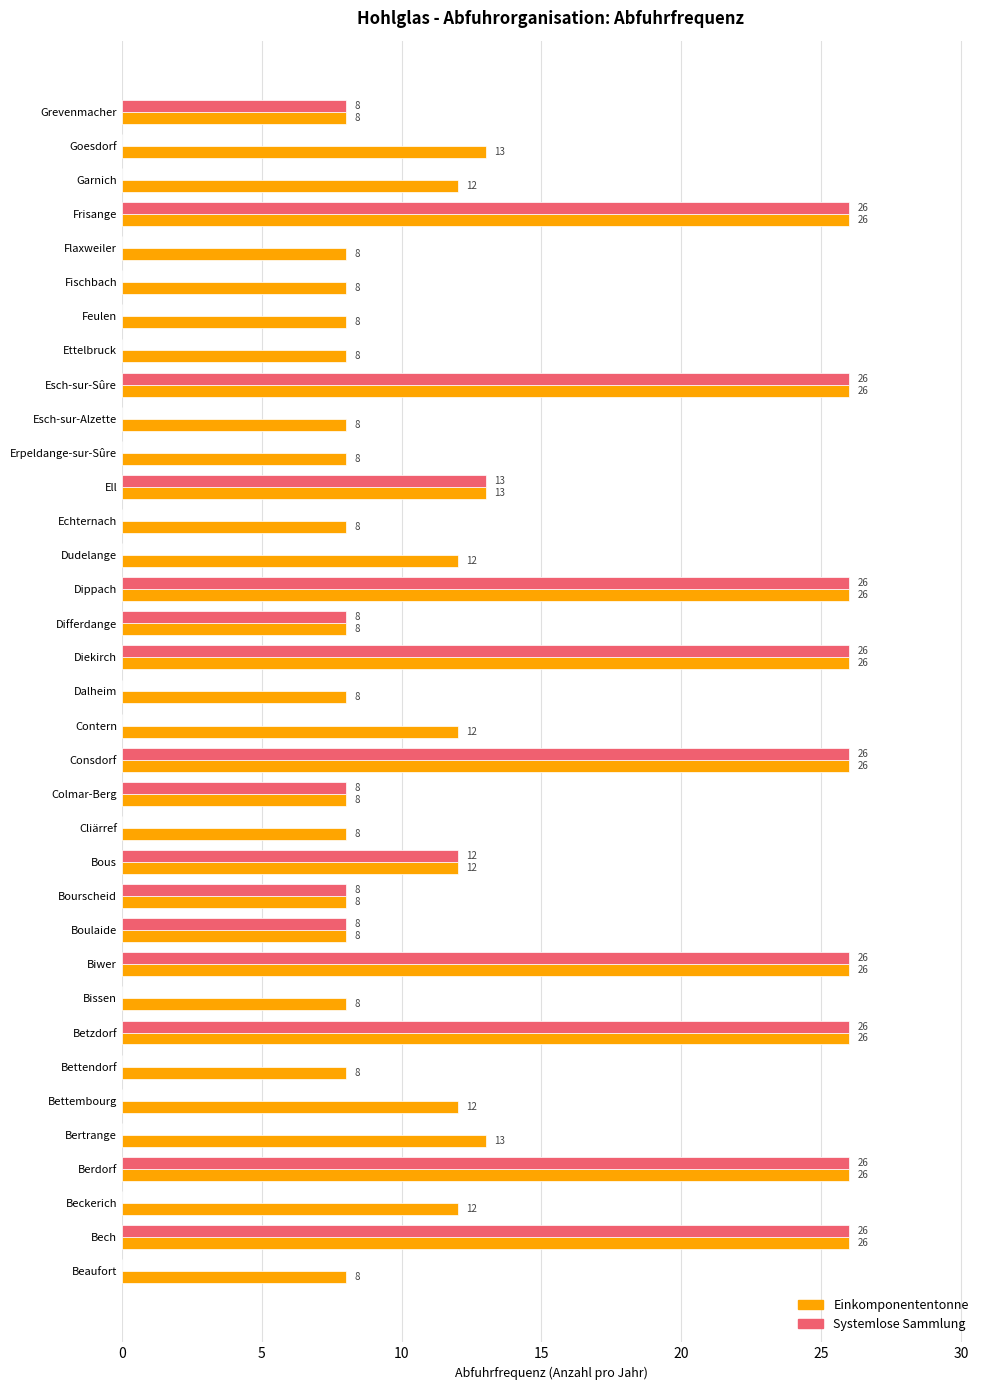

How many Systemlose Sammlung values are between 0 and 26?

35